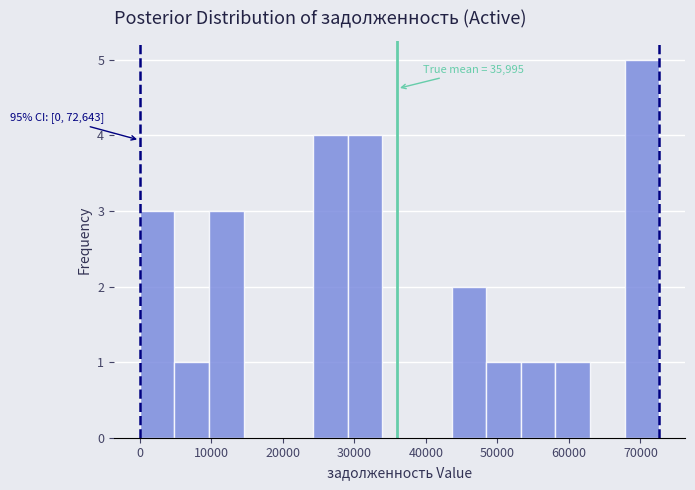

Over which range of the x-axis is the bar tallest?

68000 to 73000